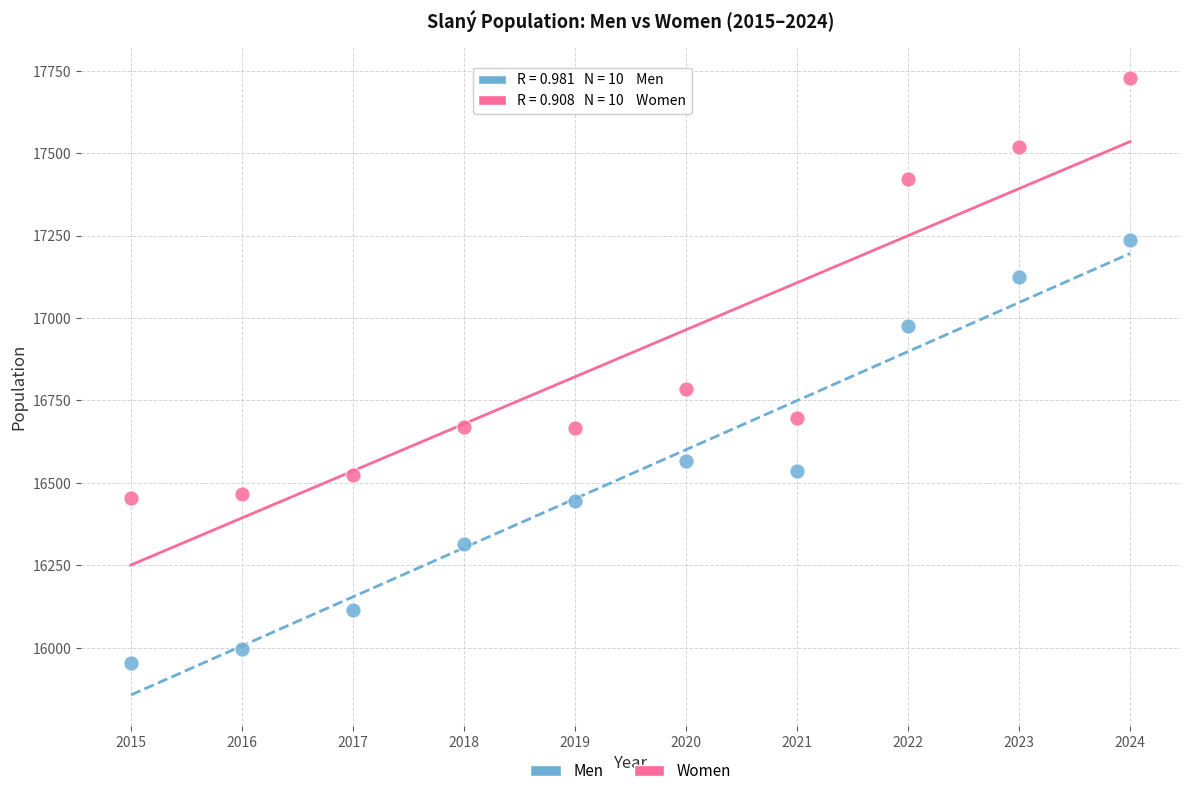

What are all the series names shown in the legend?

Men, Women